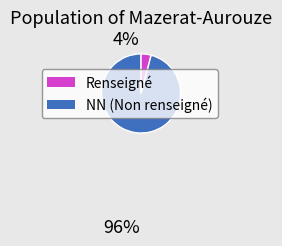

Does any single category account for the majority?

Yes